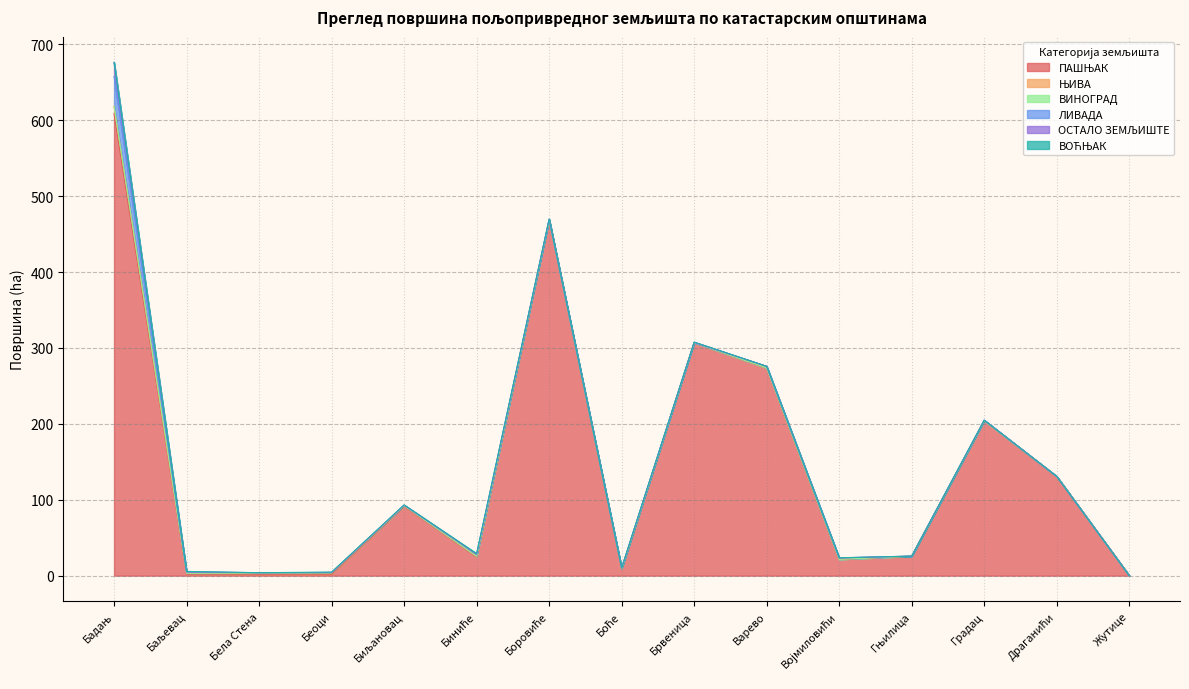

At which category is the sum across all series the highest?

Бадањ